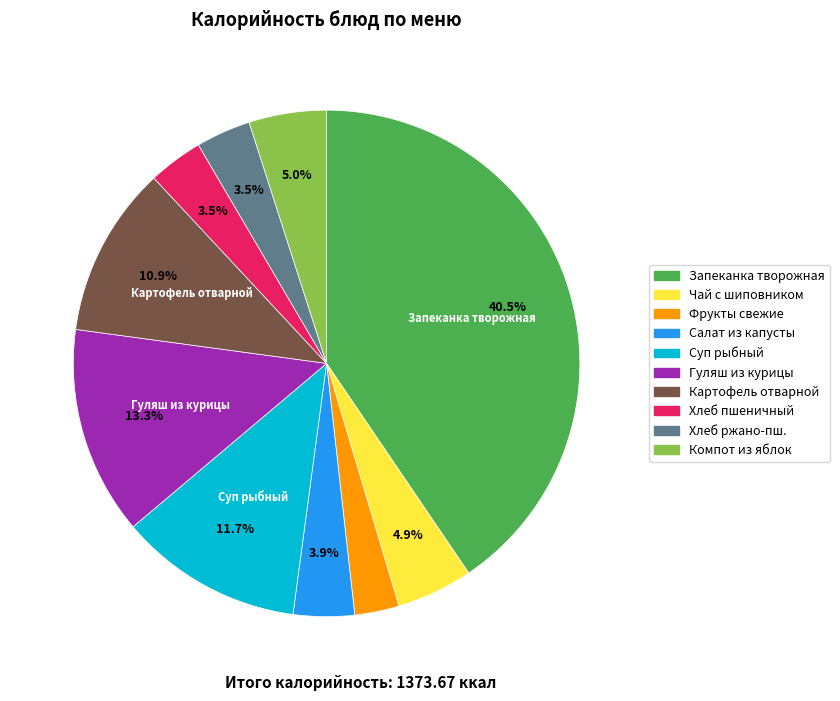

What is the ratio of the value at Хлеб ржано-пш. to the value at Хлеб пшеничный?

1.0